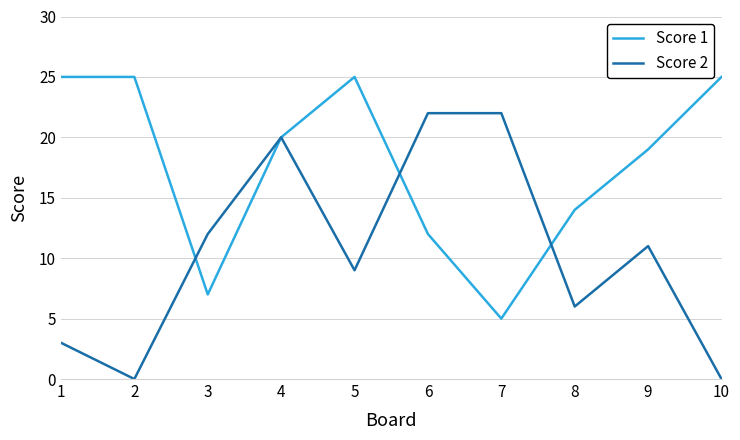

List the series in order of their overall mean, highest first.

Score 1, Score 2